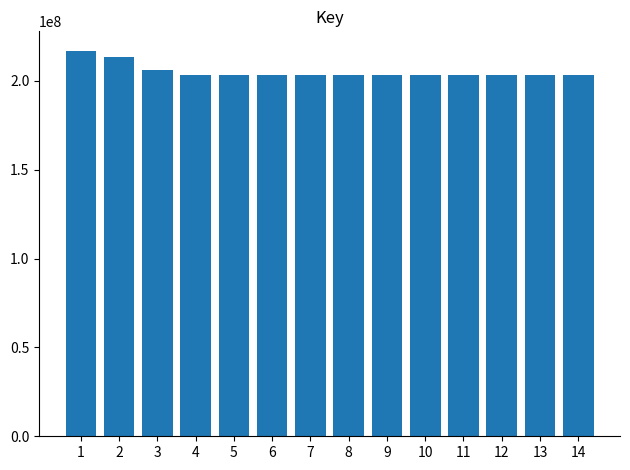

How many bars are there in total?

14